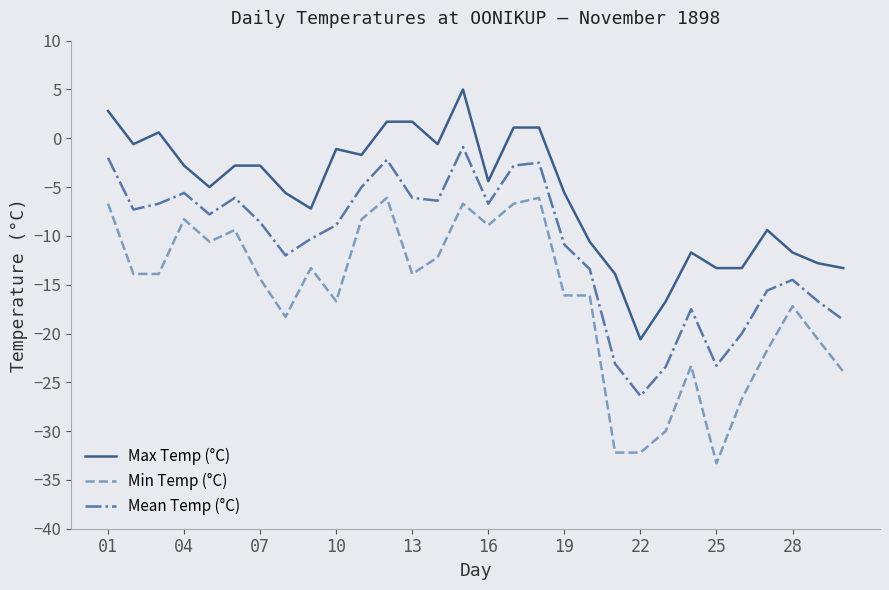

Which series has the largest total across all categories?

Max Temp (°C)